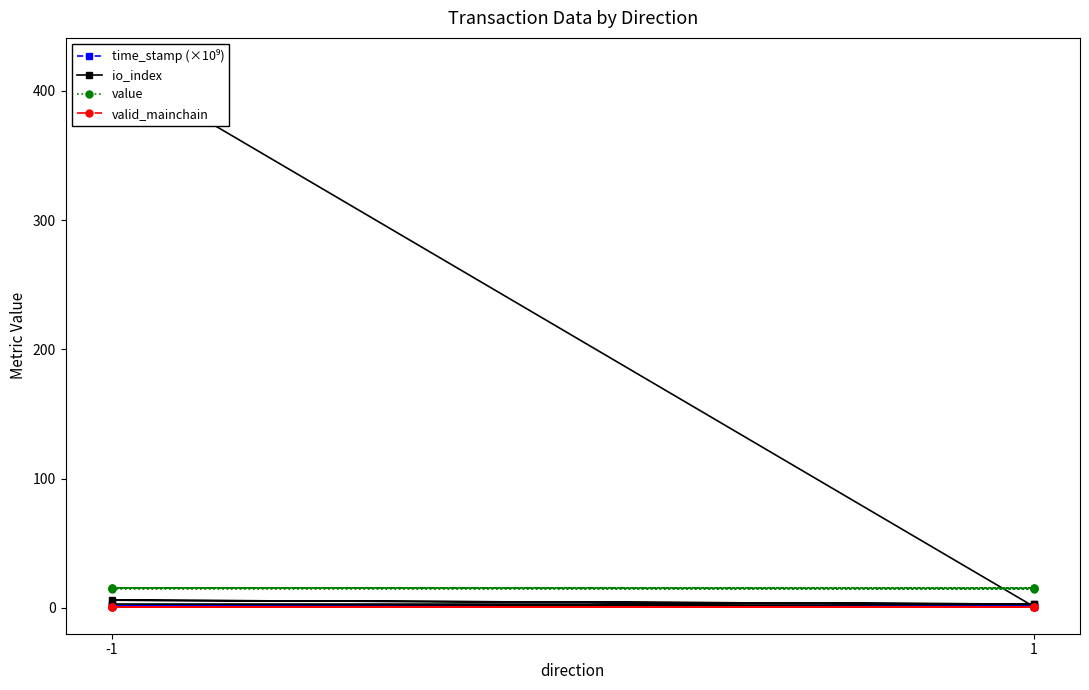

Count the number of data series in this chart.

4